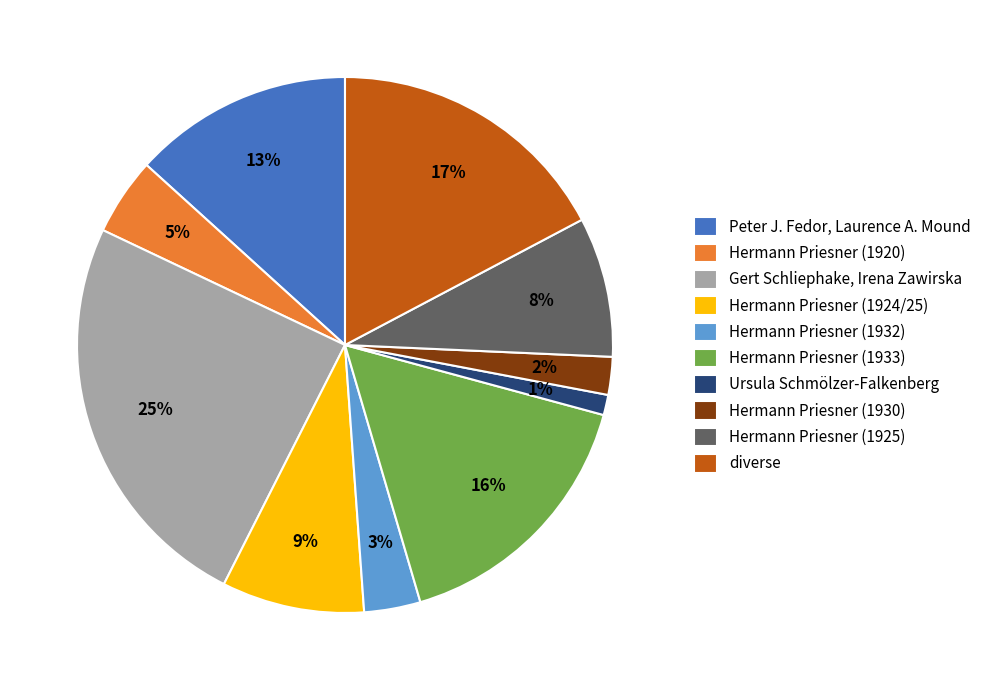

The Hermann Priesner (1925) slice represents 8% of the pie. True or false?

True